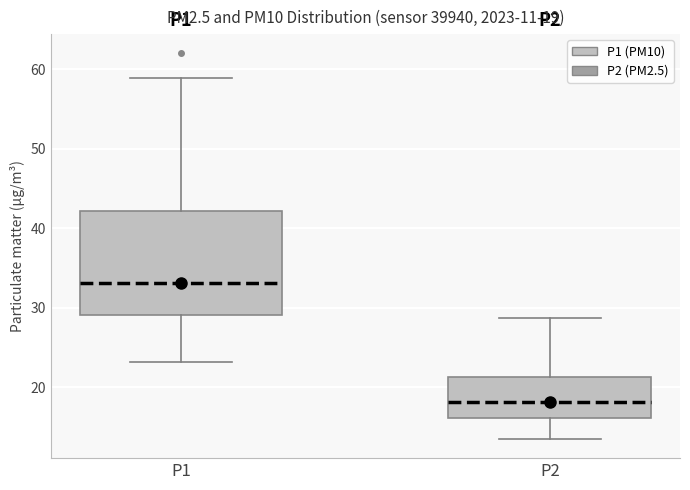

Which box is the tallest, from its lower edge to its upper edge?

P1